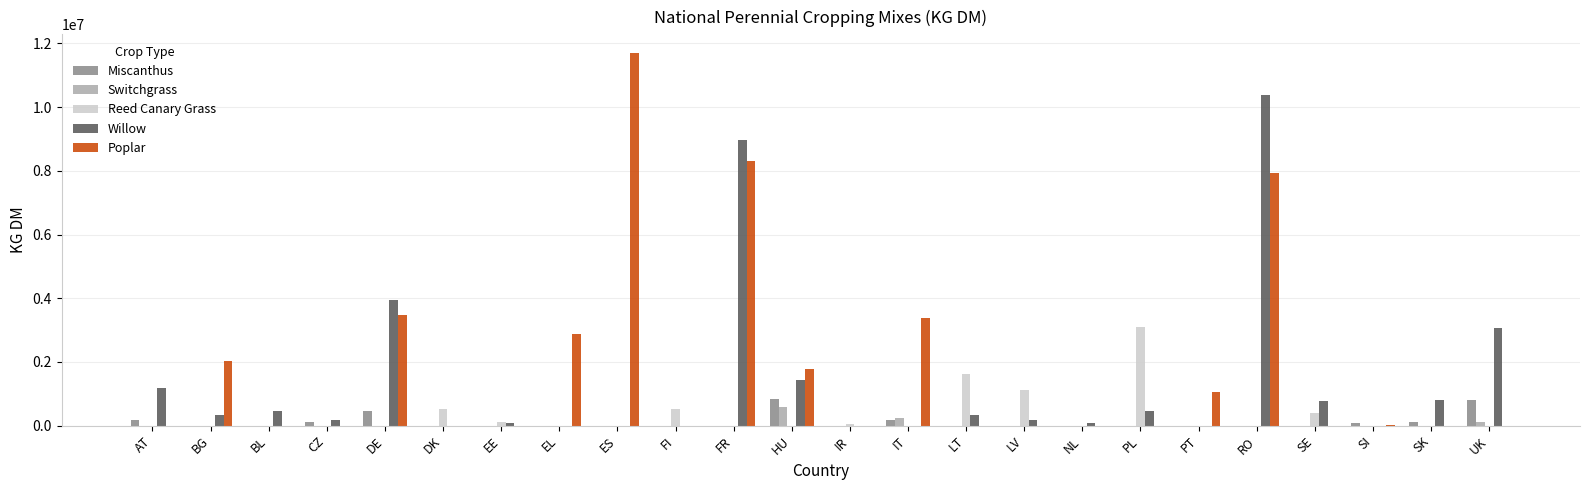

Where is Willow nearest to the value 5198160?

DE